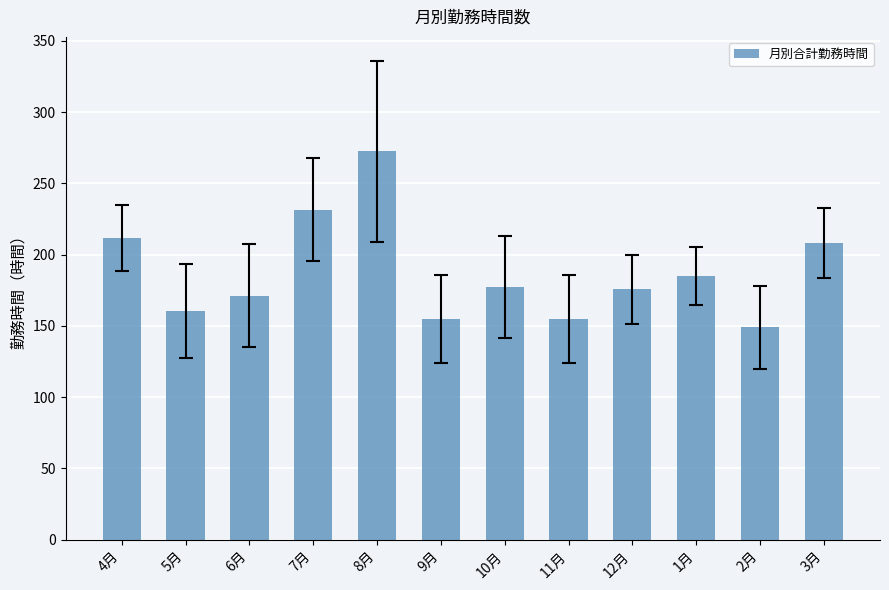

What is the minimum value shown in the chart?

149.0